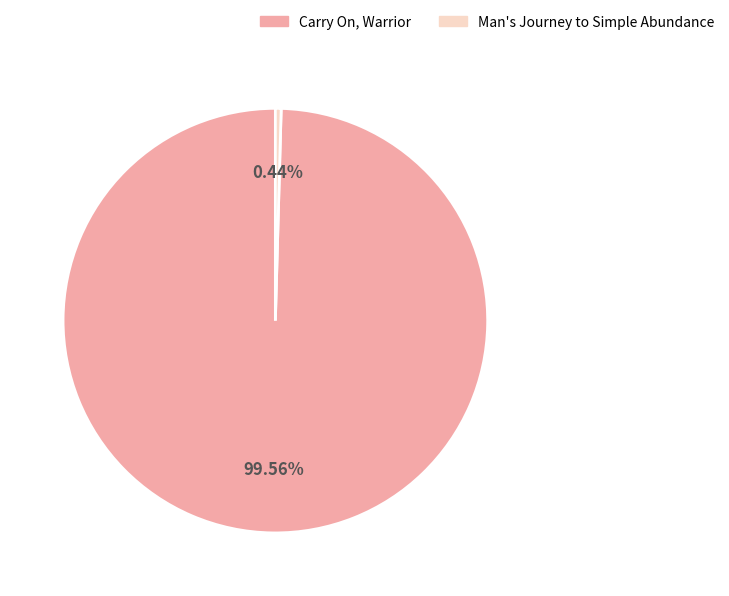

Which category has the smallest portion of the pie?

Man's Journey to Simple Abundance